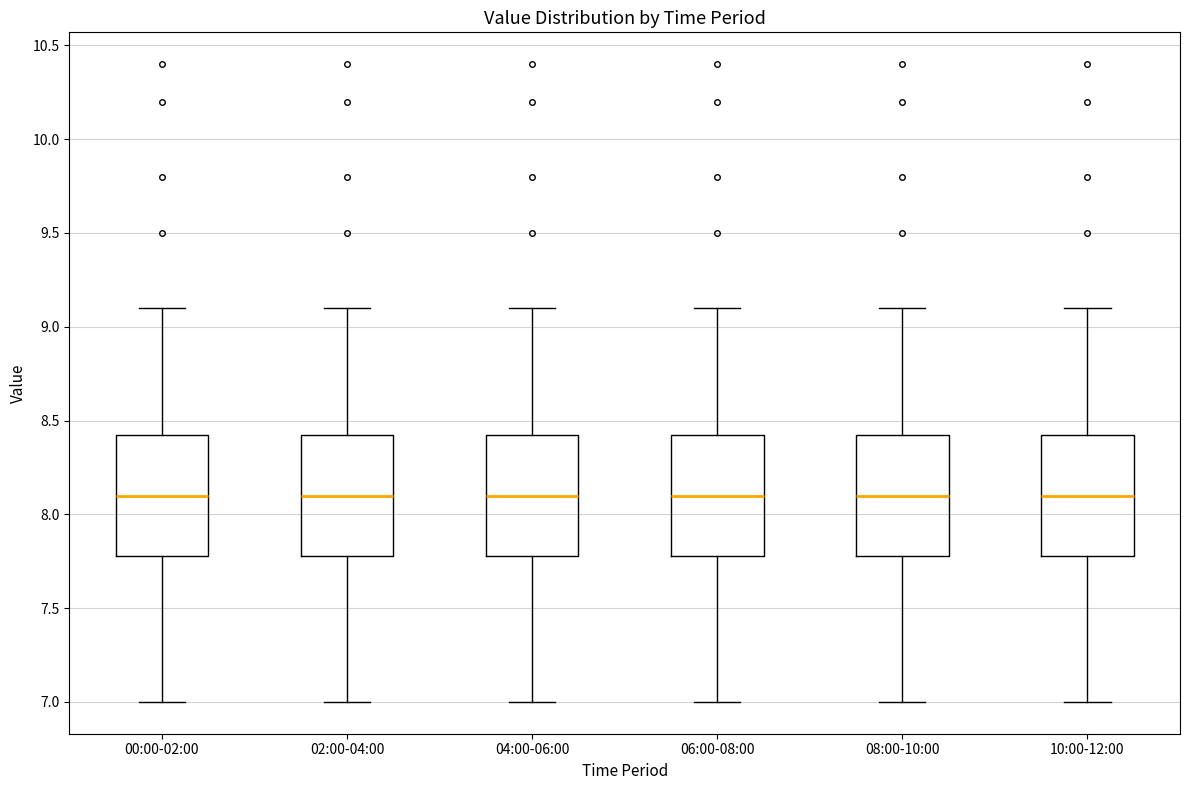

Reading left to right, read every box against the y-axis: the position of its median line, the range the box covers, and the ends of its whiskers. The values are not printed on the chart, so give them approximately, as read against the axis.

00:00-02:00: median 8.10, box 7.80 to 8.45, whiskers 7.00 to 9.10
02:00-04:00: median 8.10, box 7.80 to 8.45, whiskers 7.00 to 9.10
04:00-06:00: median 8.10, box 7.80 to 8.45, whiskers 7.00 to 9.10
06:00-08:00: median 8.10, box 7.80 to 8.45, whiskers 7.00 to 9.10
08:00-10:00: median 8.10, box 7.80 to 8.45, whiskers 7.00 to 9.10
10:00-12:00: median 8.10, box 7.80 to 8.45, whiskers 7.00 to 9.10